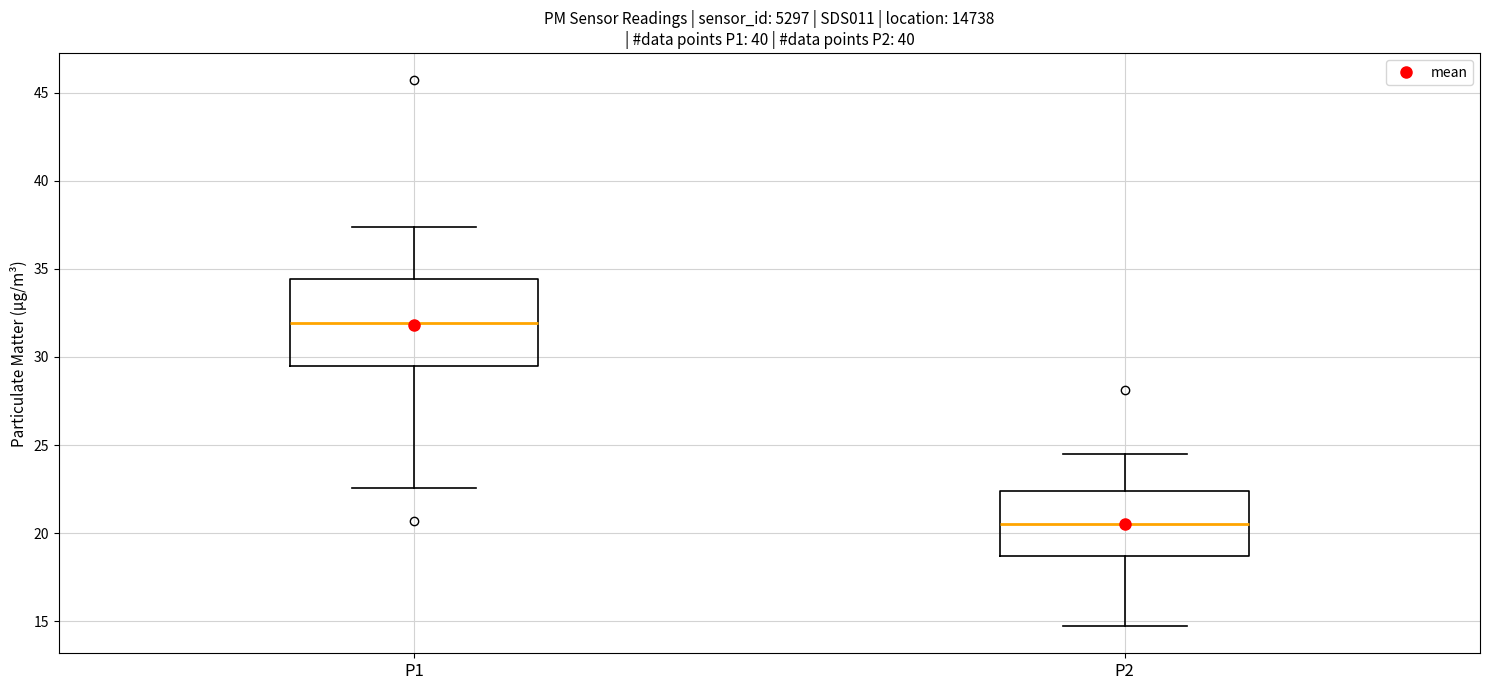

Which box is the tallest, from its lower edge to its upper edge?

P1